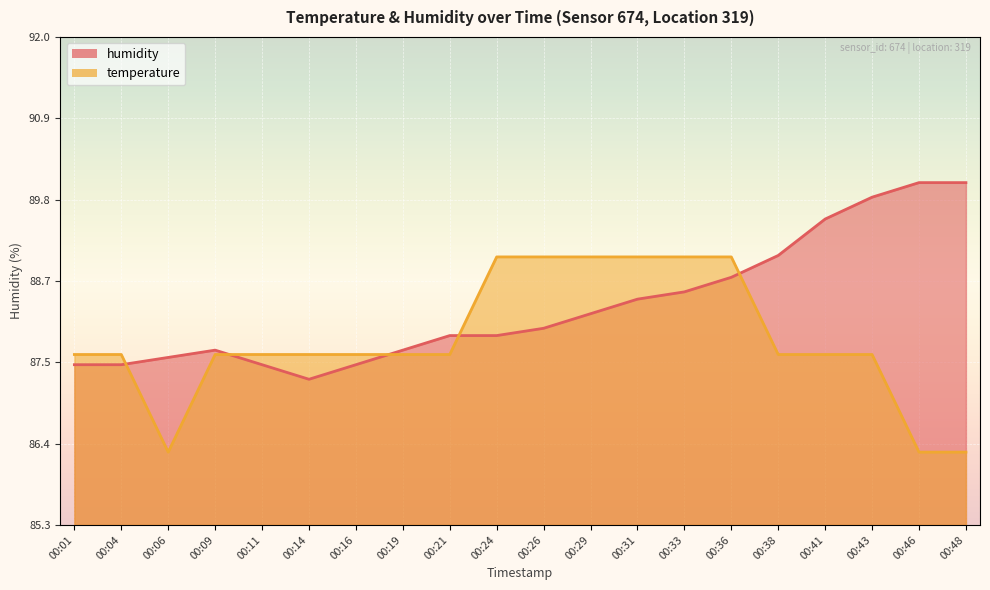

Where is the first local minimum for temperature?

00:06